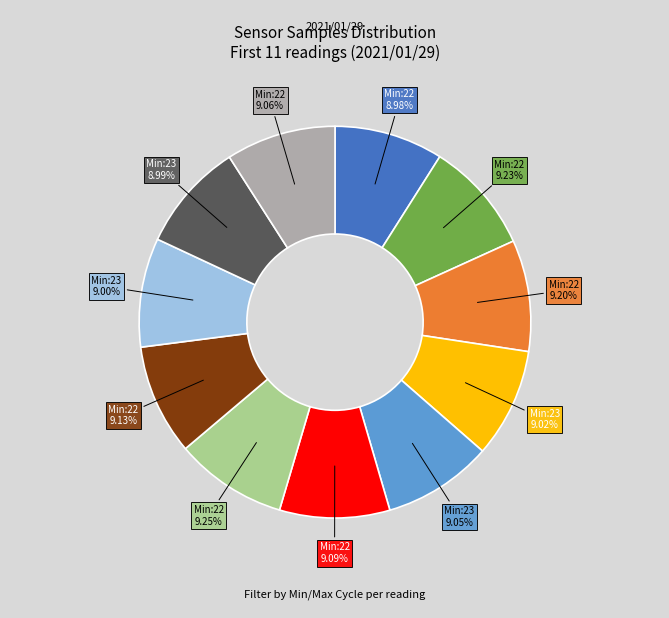

Does any single category account for the majority?

No